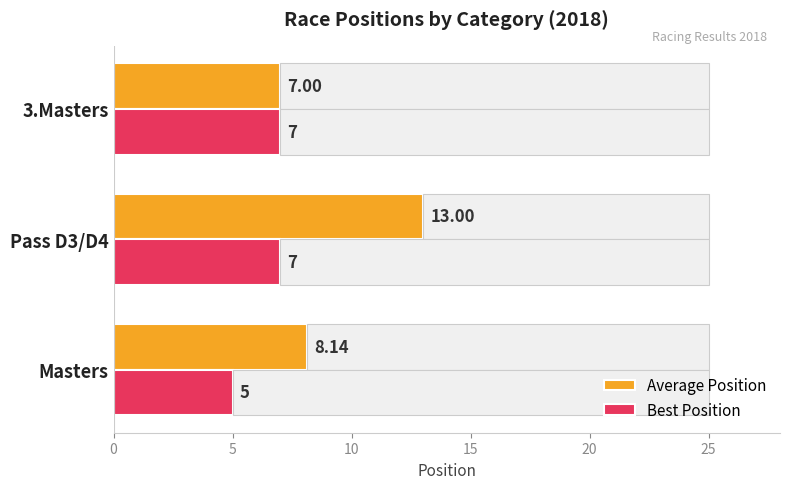

Rank the categories by Average Position value from highest to lowest.

Pass D3/D4, Masters, 3.Masters